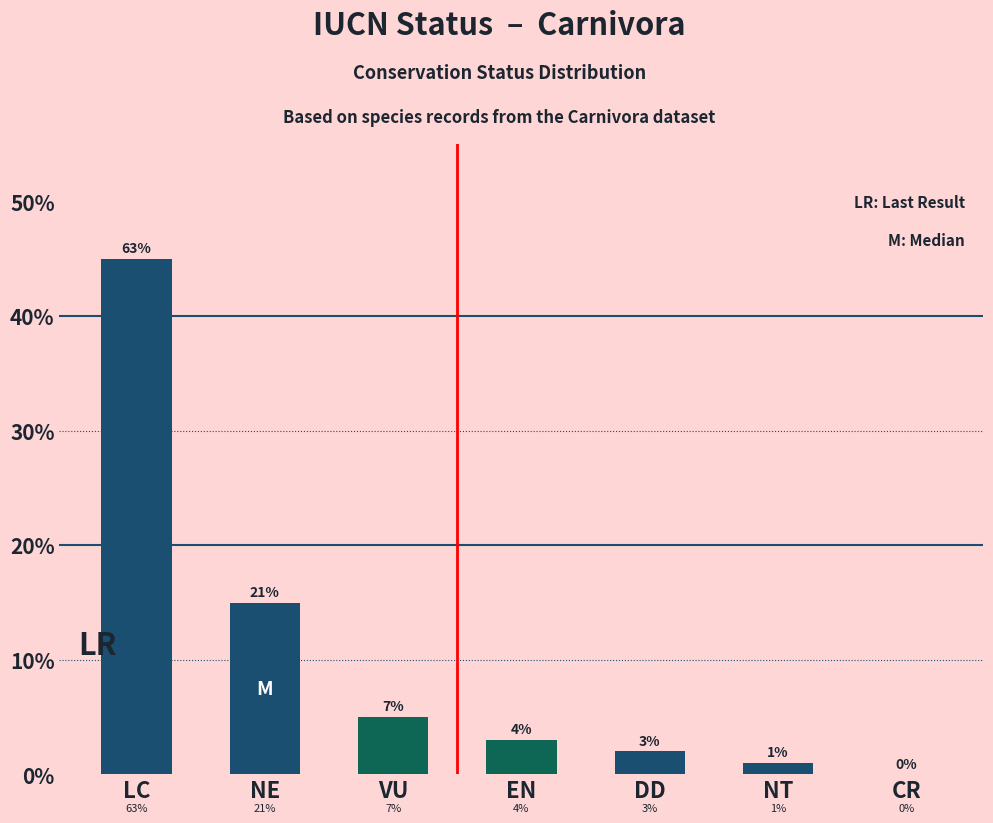

What is the average value?

10